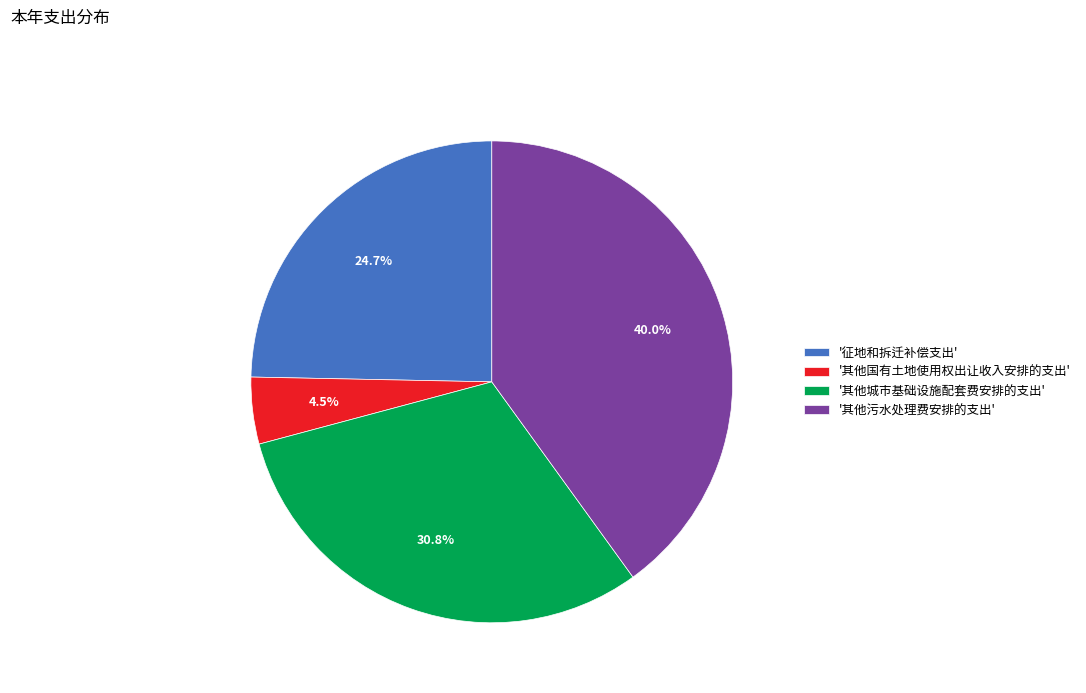

Rank the categories by value from highest to lowest.

'其他污水处理费安排的支出', '其他城市基础设施配套费安排的支出', '征地和拆迁补偿支出', '其他国有土地使用权出让收入安排的支出'